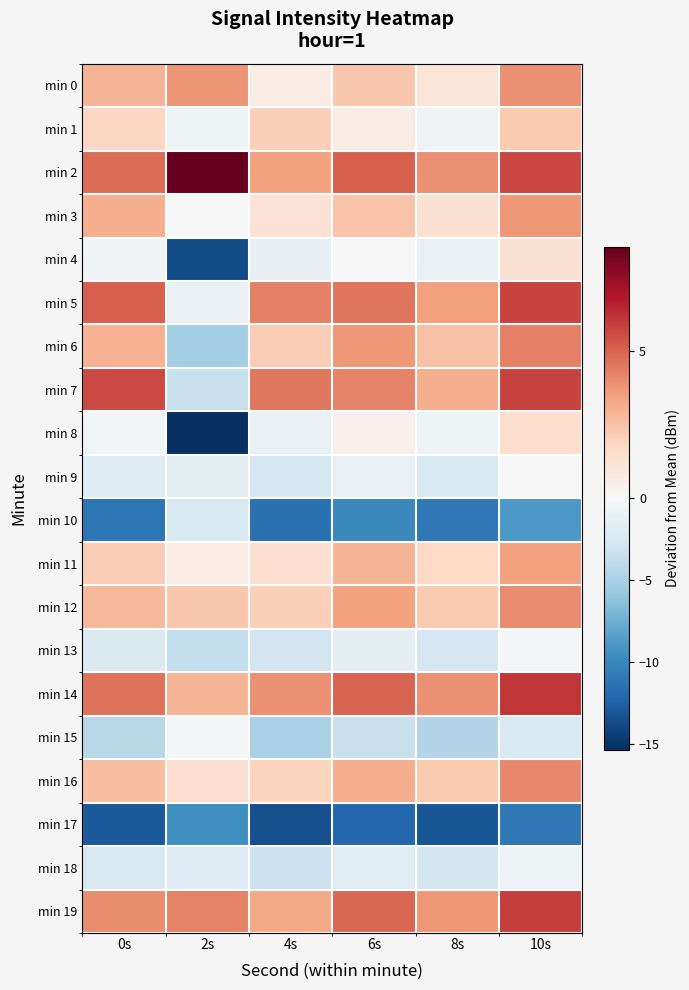

Which label corresponds to the smallest value in the chart?

2s